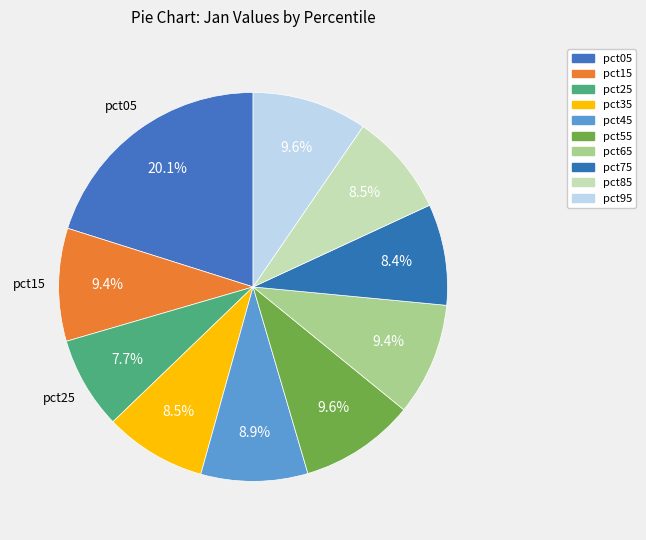

To the nearest percent, what percentage of the pie is pct35?

8%